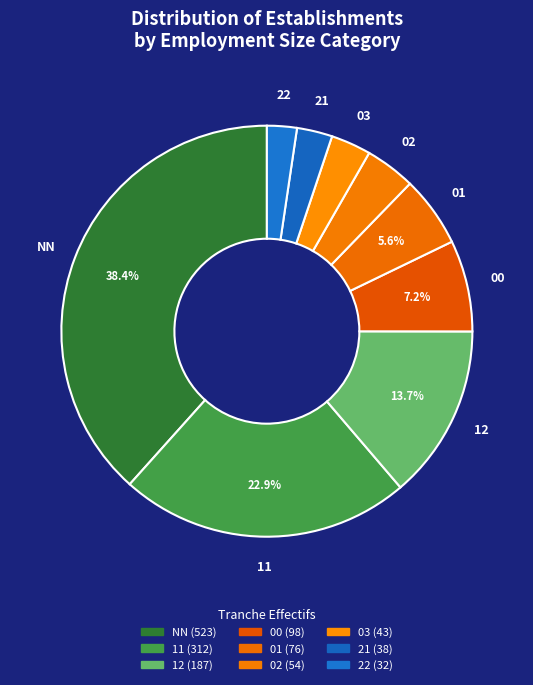

To the nearest percent, what is the combined percentage of 22 and 01?

8%